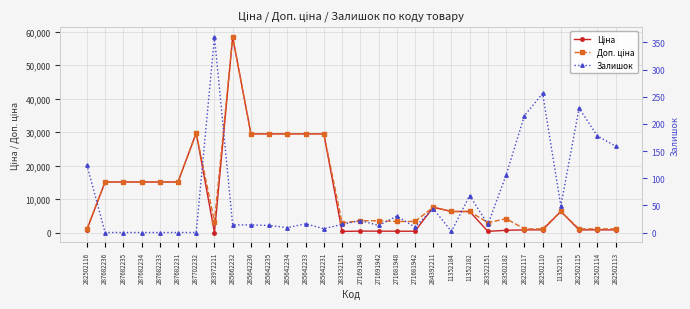

What are all the series names shown in the legend?

Ціна, Доп. ціна, Залишок